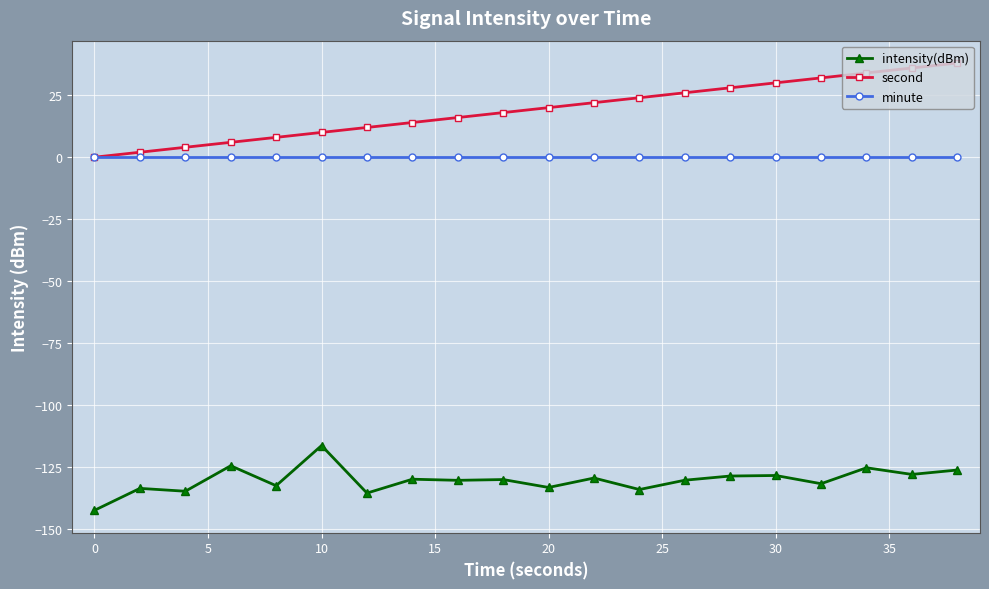

How many data points in second are less than 20?

10